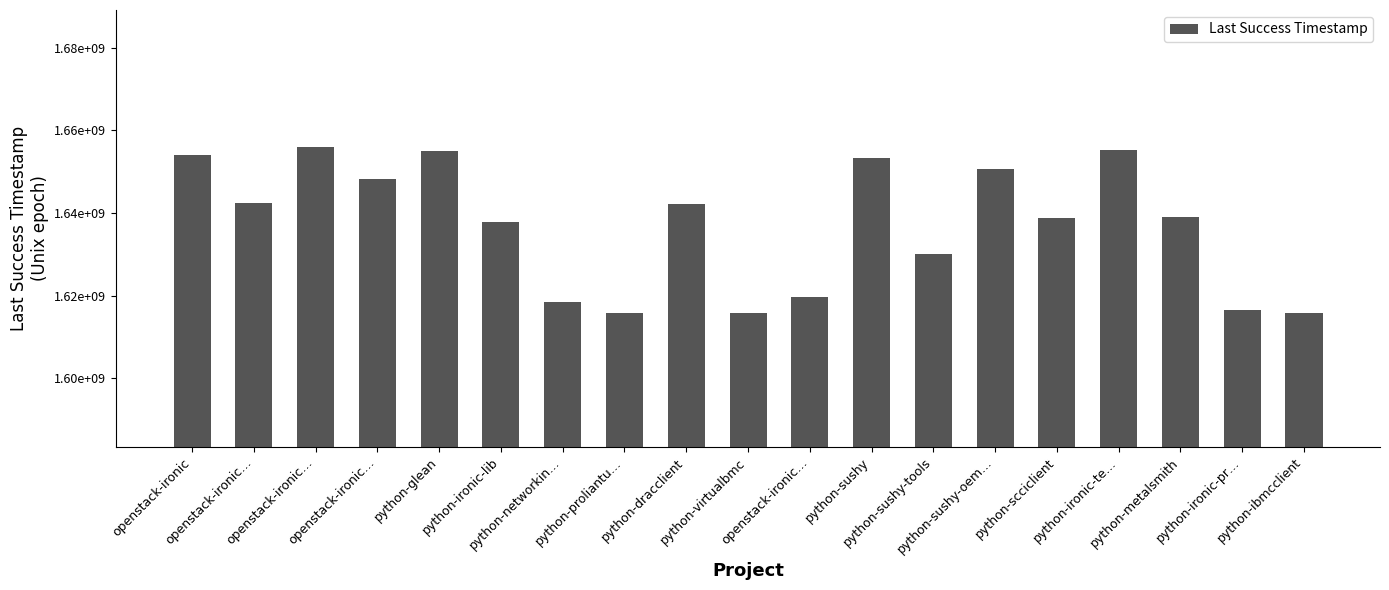

At which label is the value closest to 1635889022?

python-ironic-lib